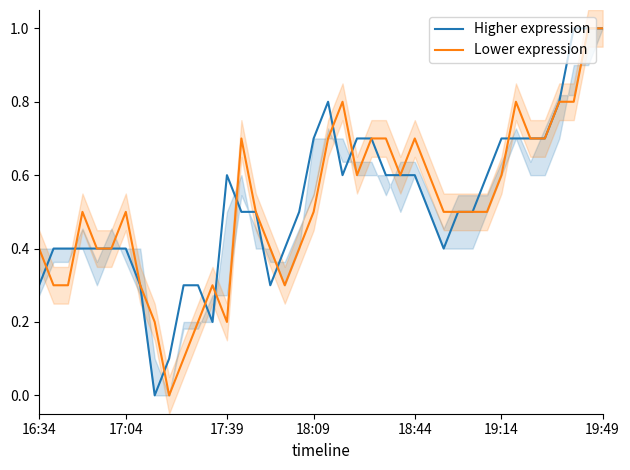

What is the maximum value for Lower expression?

1.0